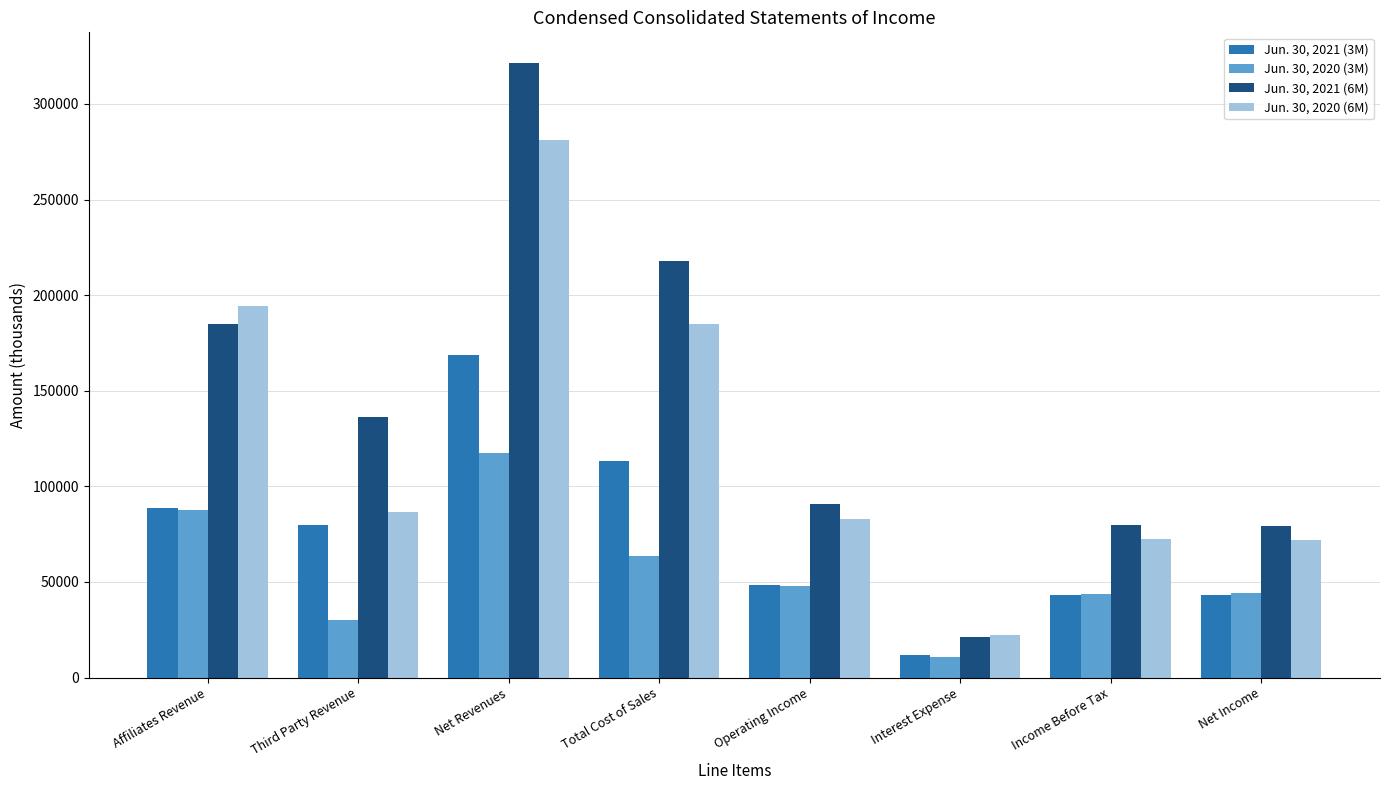

The Jun. 30, 2021 (6M) series shows 79513 at Net Income. True or false?

True